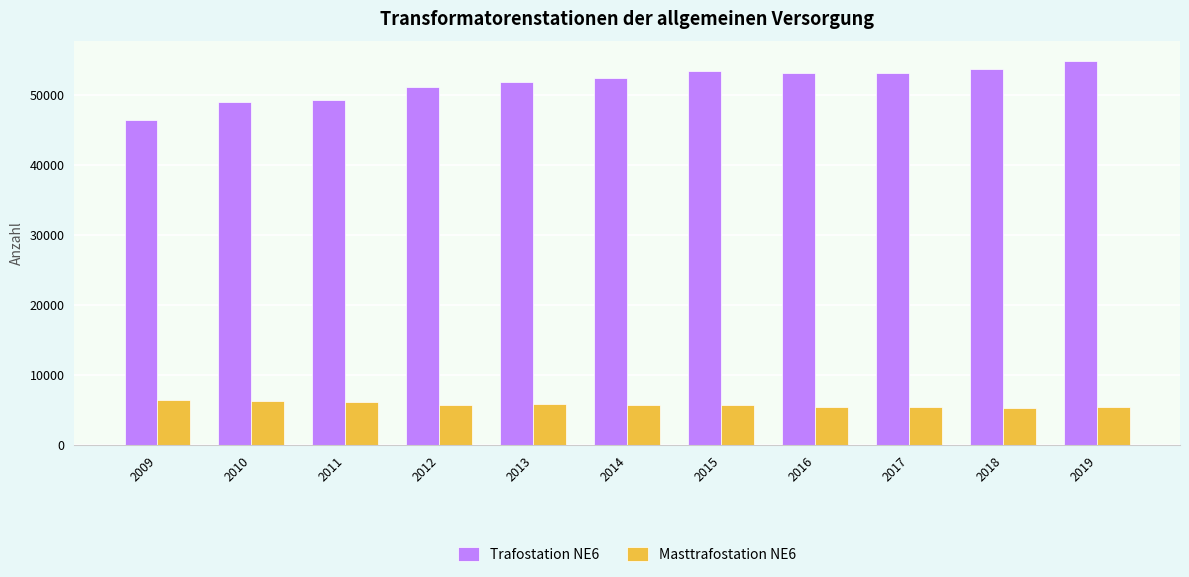

The Masttrafostation NE6 series shows 5265 at 2018. True or false?

True